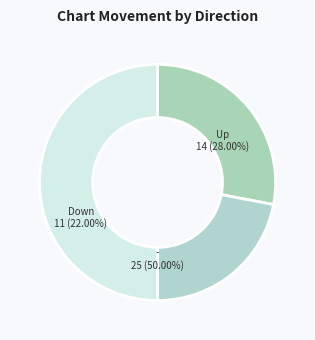

What is the total percentage of down and -?

72.0%